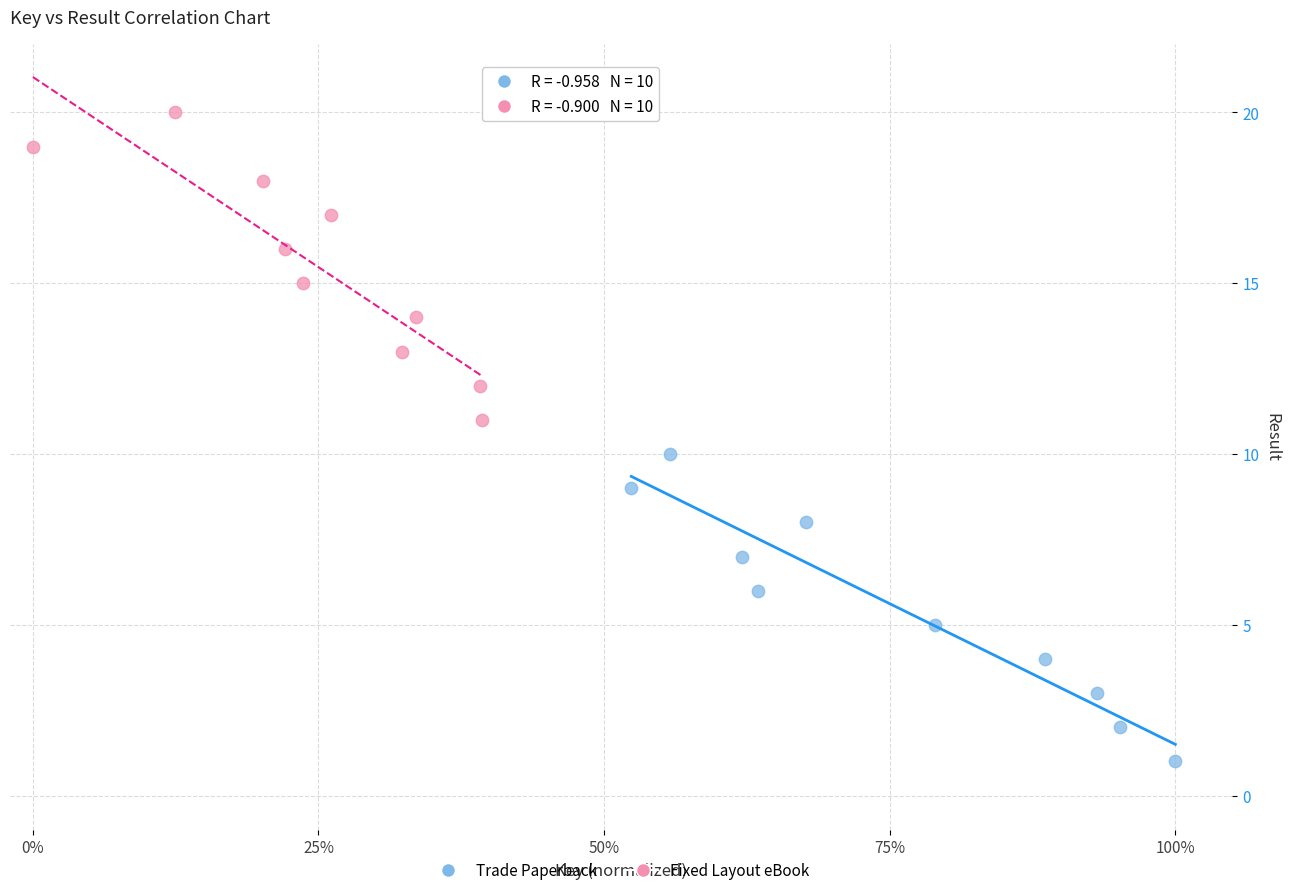

Which series contains the highest Y value?

Fixed Layout eBook